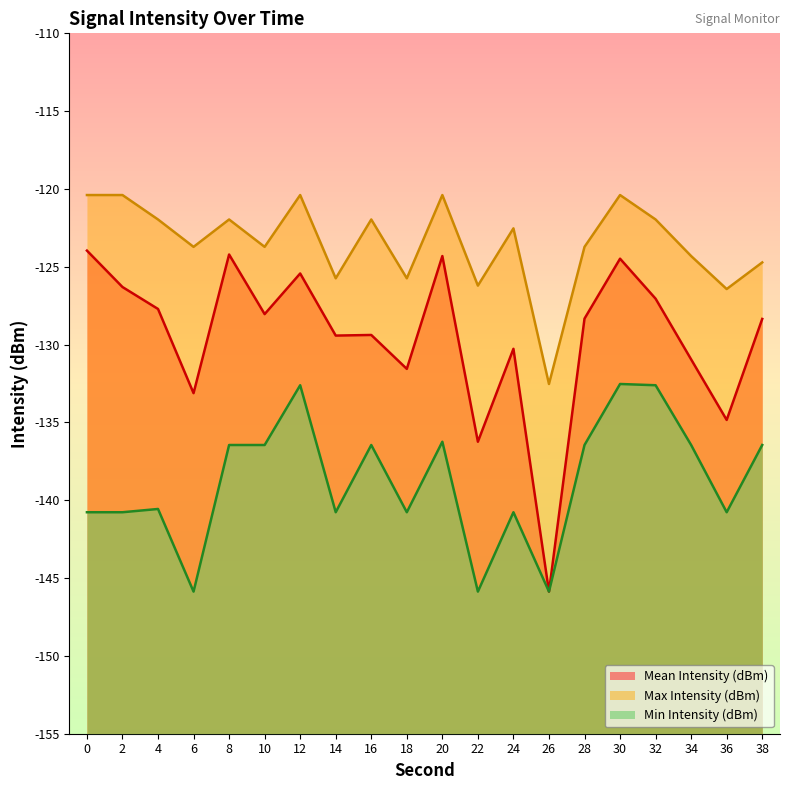

Which label corresponds to the smallest value in the chart?

26